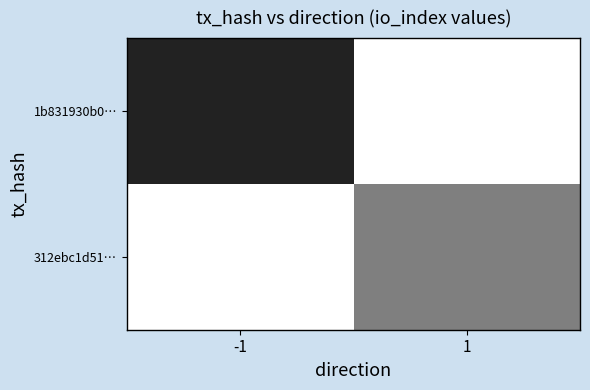

Between -1 and 1, which series saw the biggest shift?

1b831930b0…